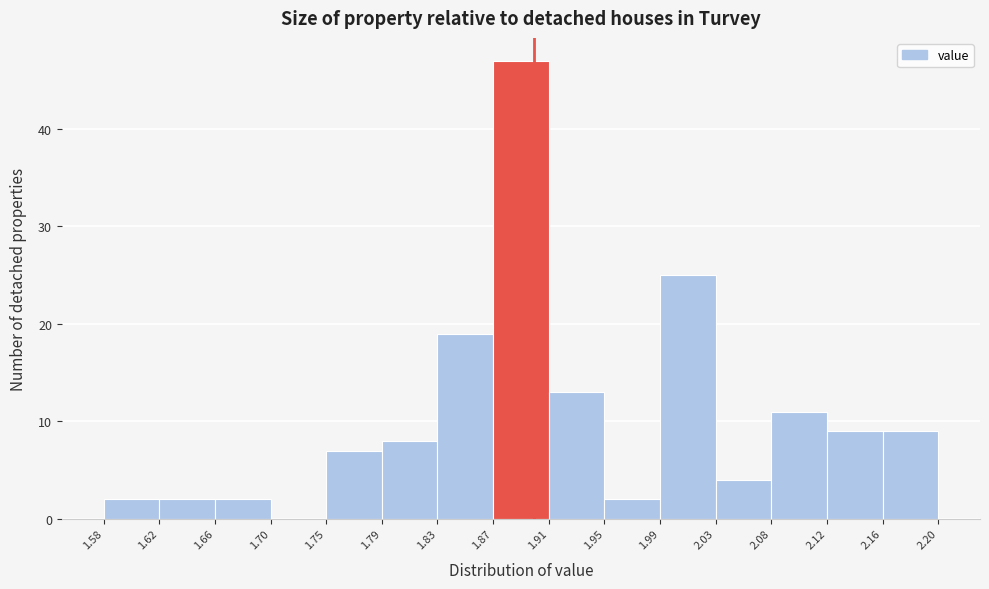

What is the height of the bar covering 1.62 to 1.66 on the x-axis? The values are not printed on the chart, so give them approximately, as read against the axis.

2